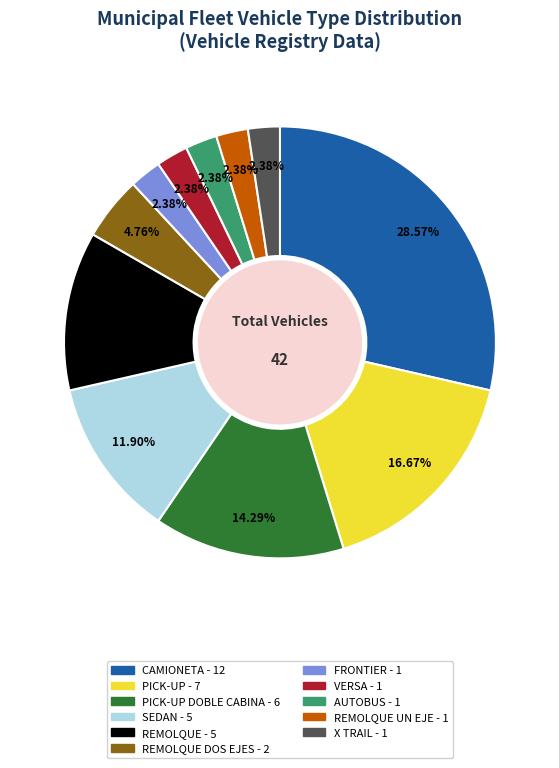

Is there any slice that represents more than half of the pie?

No